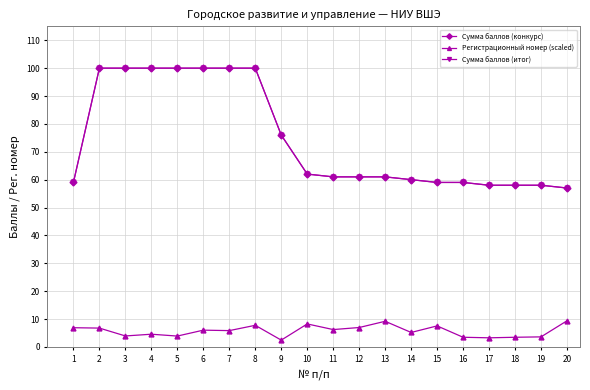

Count the number of categories in the chart.

20